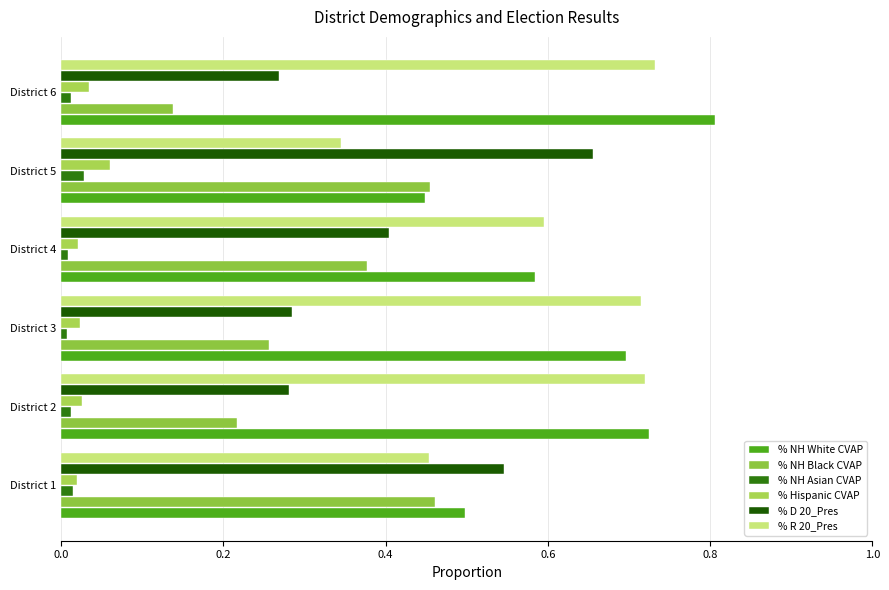

What position from the left is 1.0?

6